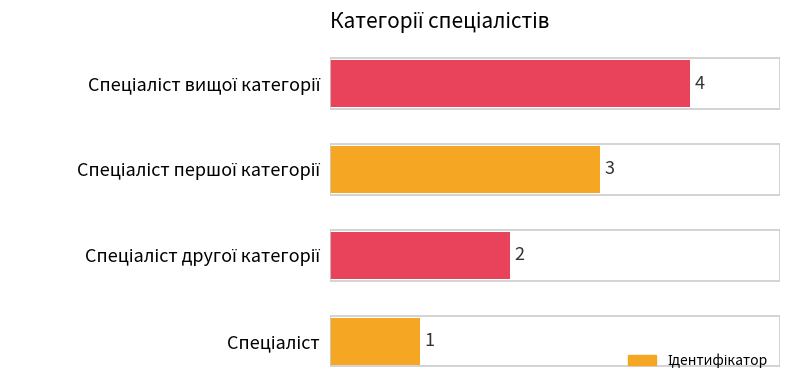

What is the greatest value displayed?

4